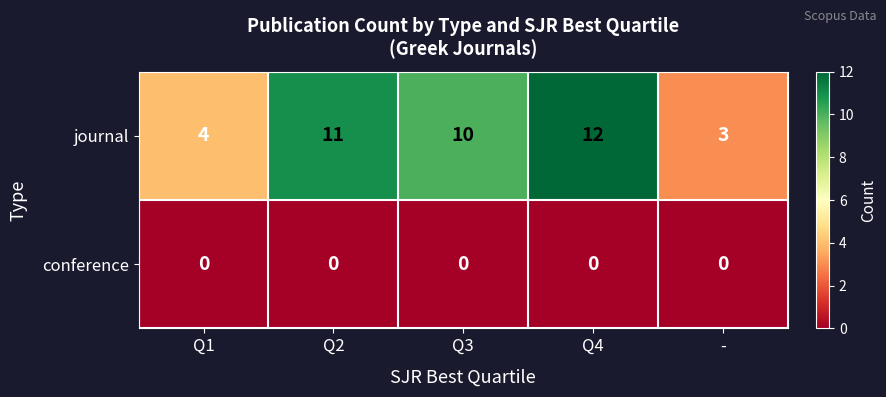

At Q3, list the series in order from largest to smallest.

journal, conference